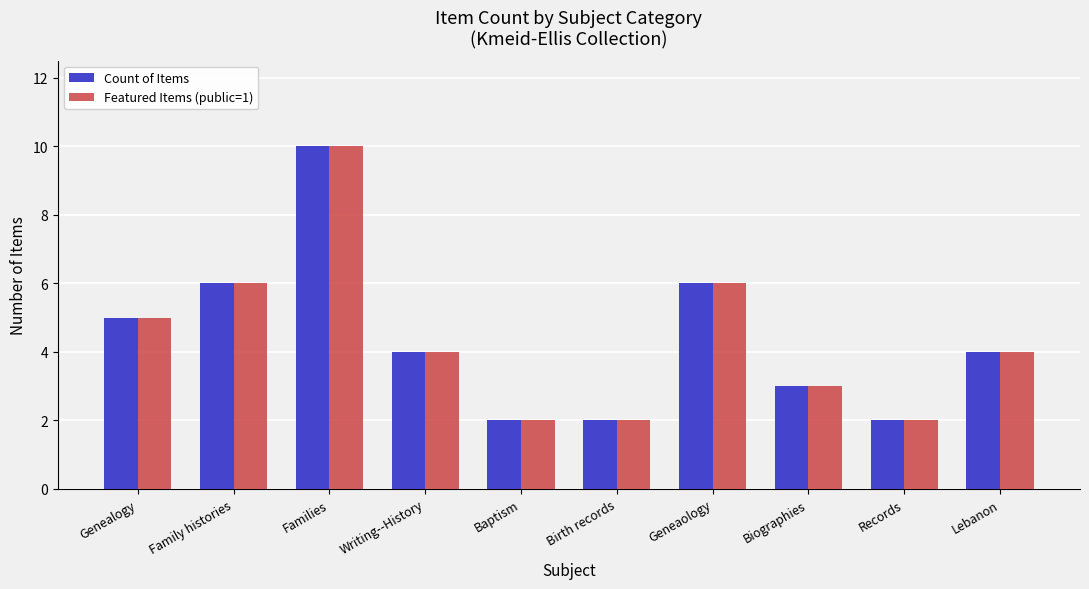

Reading left to right, list all the values displayed in this chart.

Count of Items: Genealogy=5	Family histories=6	Families=10	Writing--History=4	Baptism=2	Birth records=2	Geneaology=6	Biographies=3	Records=2	Lebanon=4
Featured Items (public=1): Genealogy=5	Family histories=6	Families=10	Writing--History=4	Baptism=2	Birth records=2	Geneaology=6	Biographies=3	Records=2	Lebanon=4